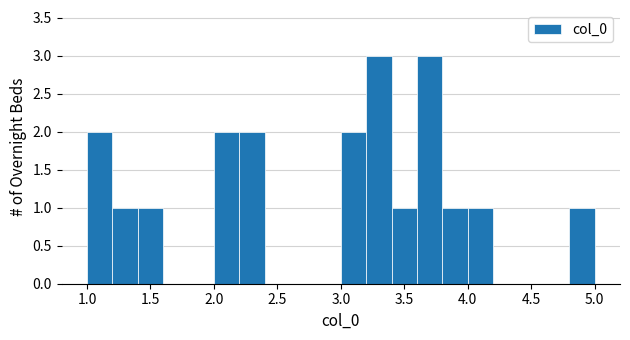

Reading left to right, list every bar in this chart as the range it spans on the x-axis followed by its height. The values are not printed on the chart, so give them approximately, as read against the axis.

1.0 to 1.2: 2
1.2 to 1.4: 1
1.4 to 1.6: 1
1.6 to 1.8: 0
1.8 to 2.0: 0
2.0 to 2.2: 2
2.2 to 2.4: 2
2.4 to 2.6: 0
2.6 to 2.8: 0
2.8 to 3.0: 0
3.0 to 3.2: 2
3.2 to 3.4: 3
3.4 to 3.6: 1
3.6 to 3.8: 3
3.8 to 4.0: 1
4.0 to 4.2: 1
4.2 to 4.4: 0
4.4 to 4.6: 0
4.6 to 4.8: 0
4.8 to 5.0: 1